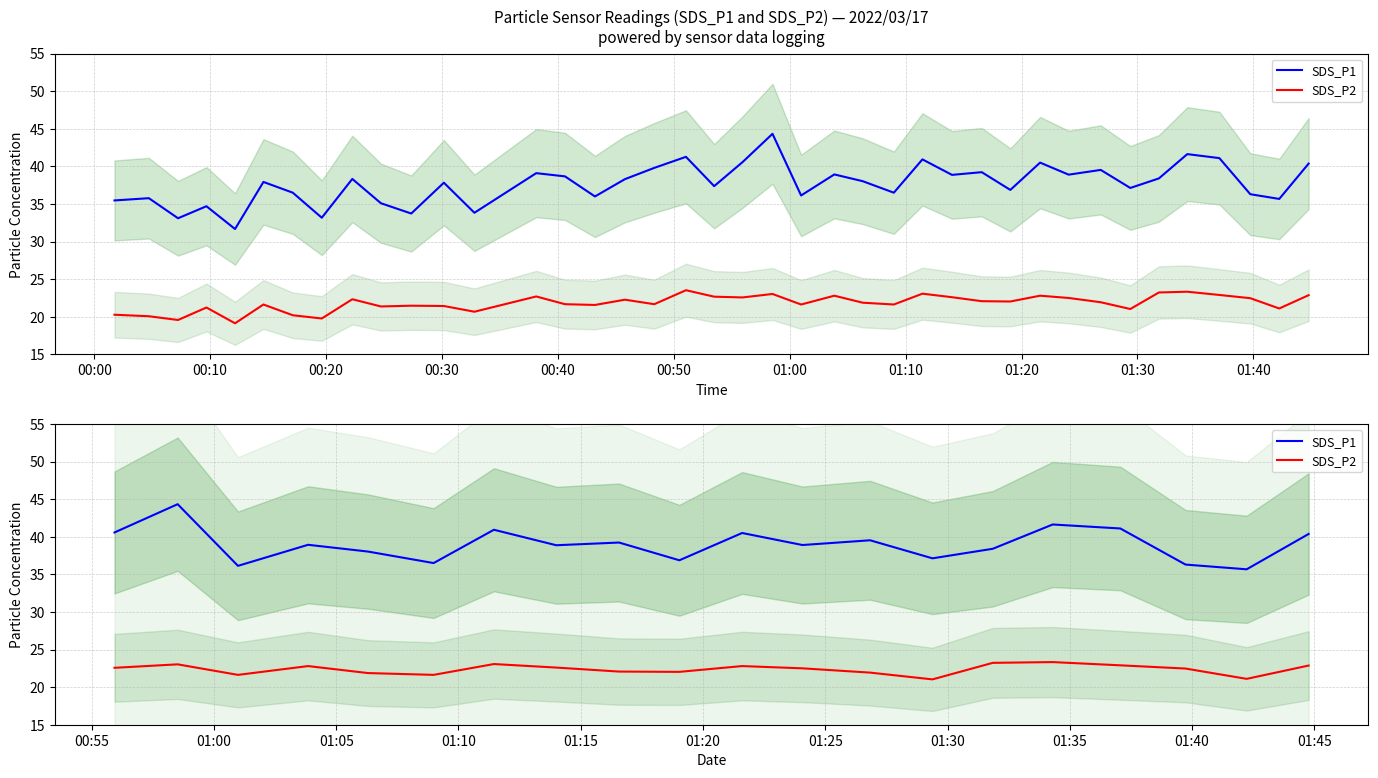

How many series are shown in this chart?

2